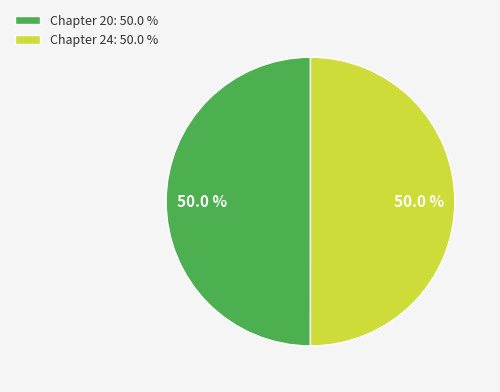

To the nearest percent, what is the combined percentage of Chapter 24 and Chapter 20?

100%